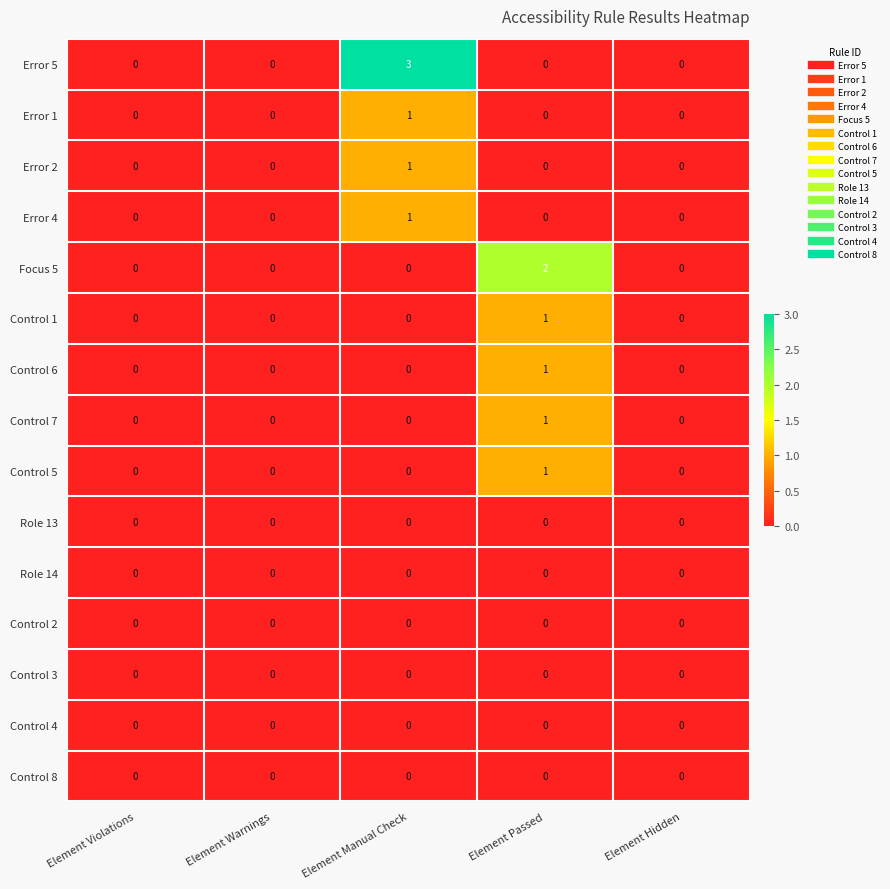

Which category has the highest value in the Control 6 series?

Element Passed